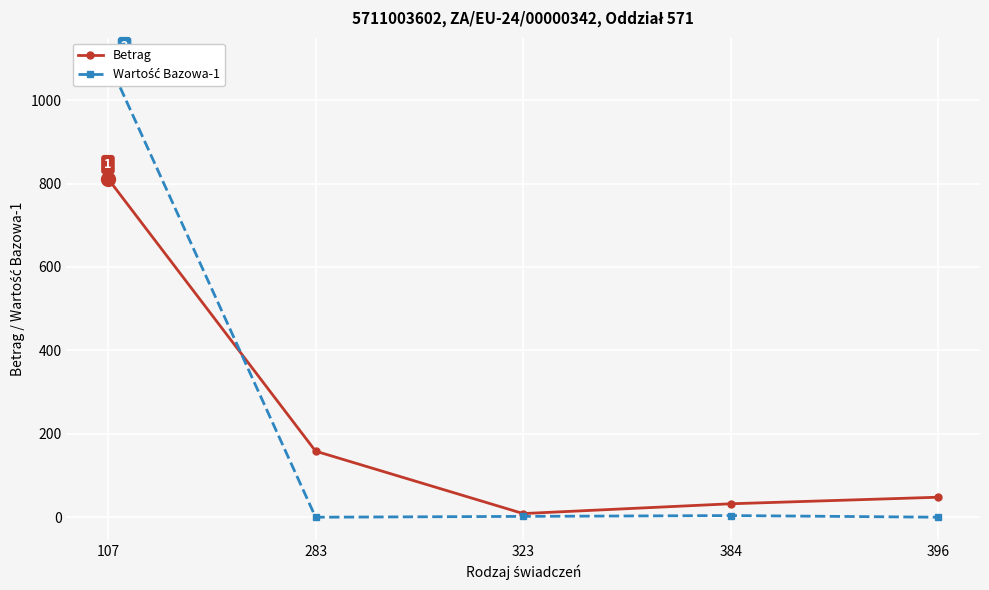

At which category does Wartość Bazowa-1 reach its first local peak?

384